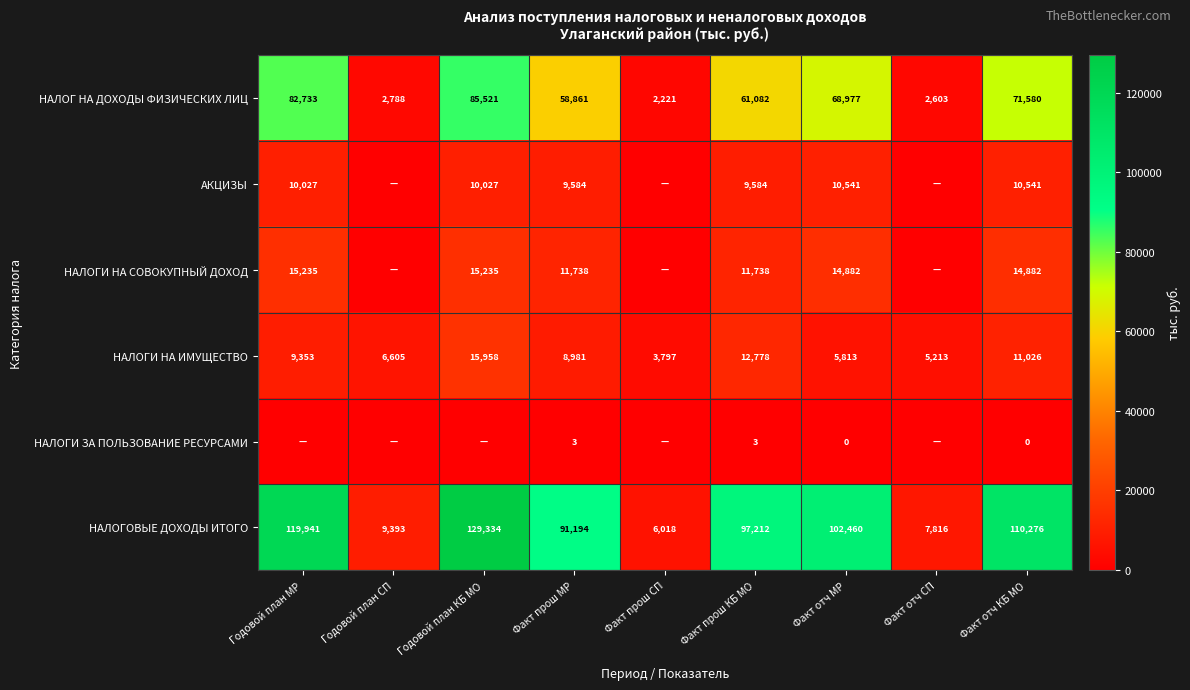

Is the value of НАЛОГИ НА СОВОКУПНЫЙ ДОХОД at Годовой план МР greater than the value of НАЛОГ НА ДОХОДЫ ФИЗИЧЕСКИХ ЛИЦ at Годовой план МР?

No